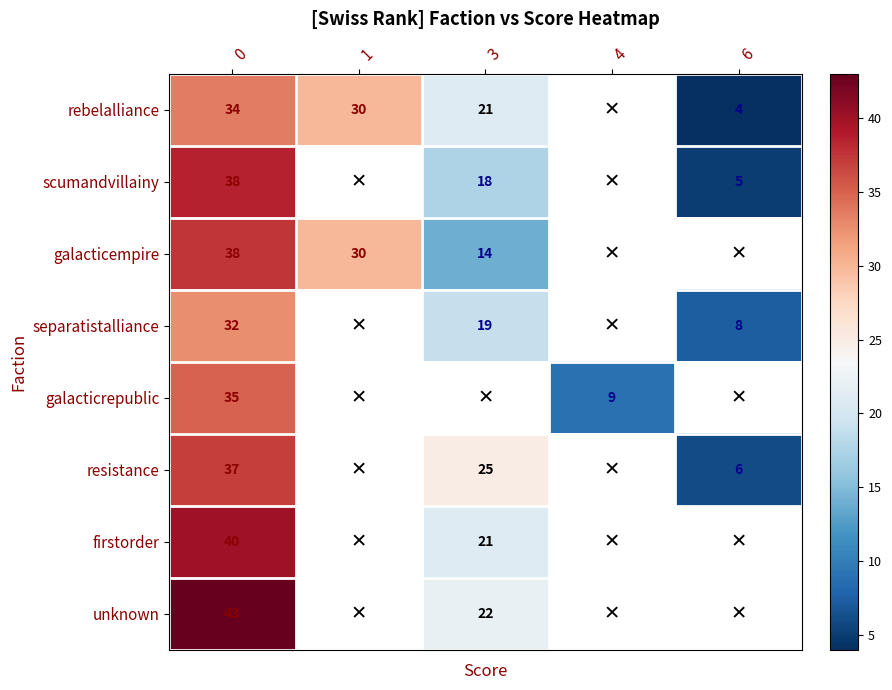

How many series are shown in this chart?

8